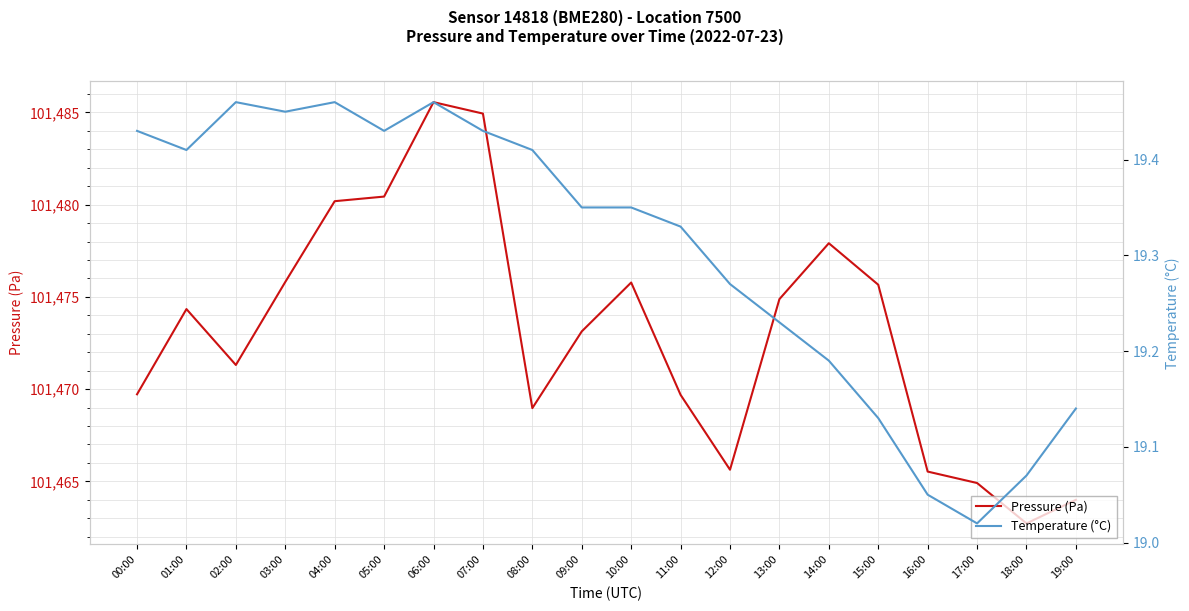

What is the value of the Temperature (°C) point at the 11th from the left?

19.4